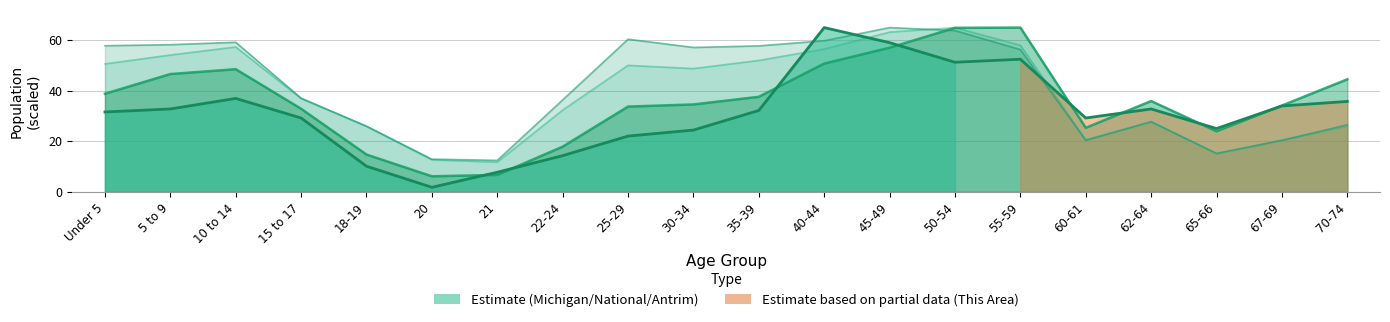

Which series ends up on top after the final intersection of This Area and Antrim County?

Antrim County